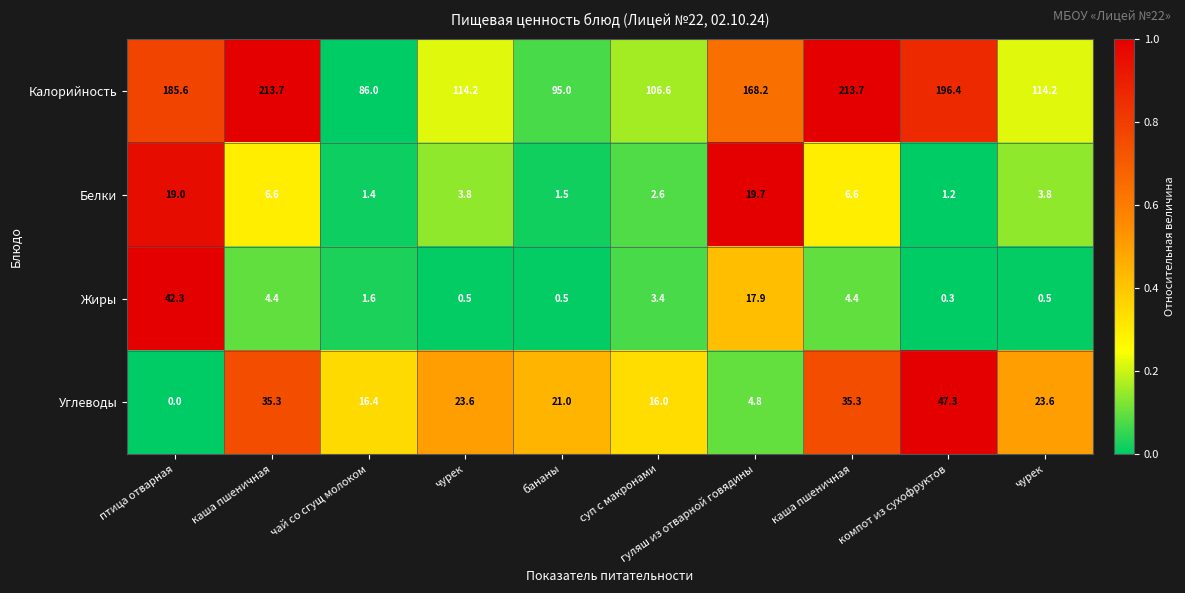

Count the number of data series in this chart.

4